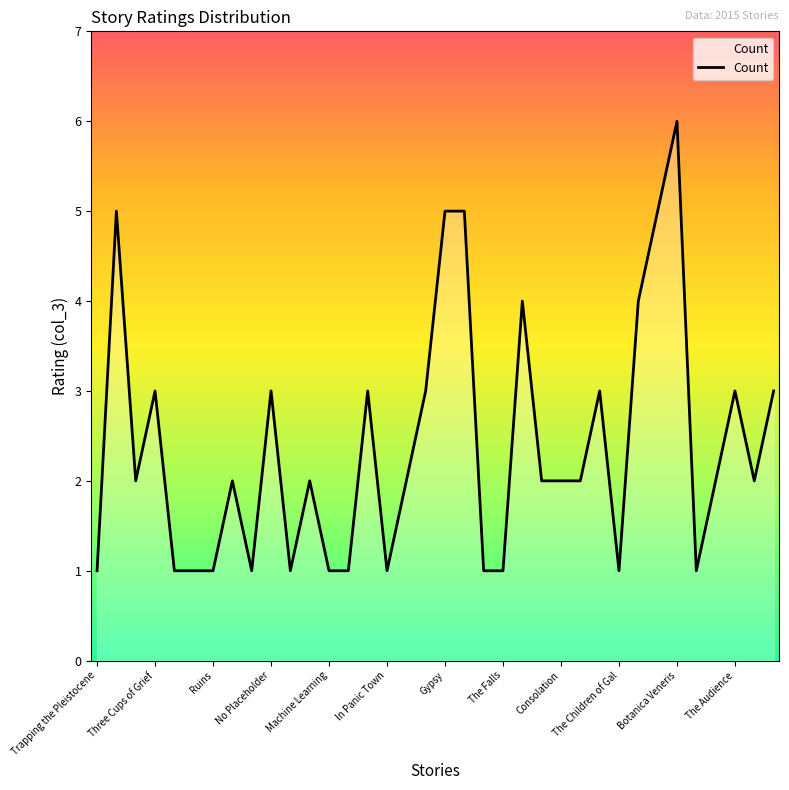

What is the difference between the maximum and minimum values?

5